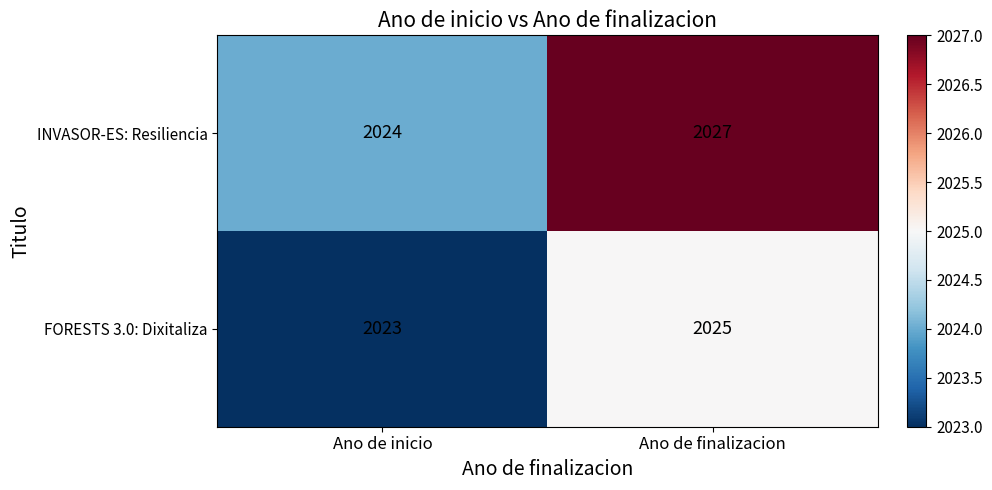

How many data points does each series have?

2